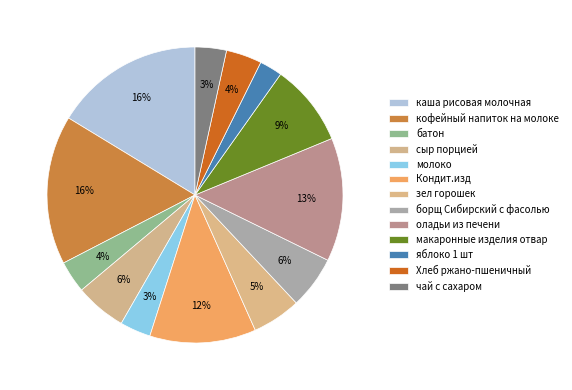

Is каша рисовая молочная the majority of the pie?

No